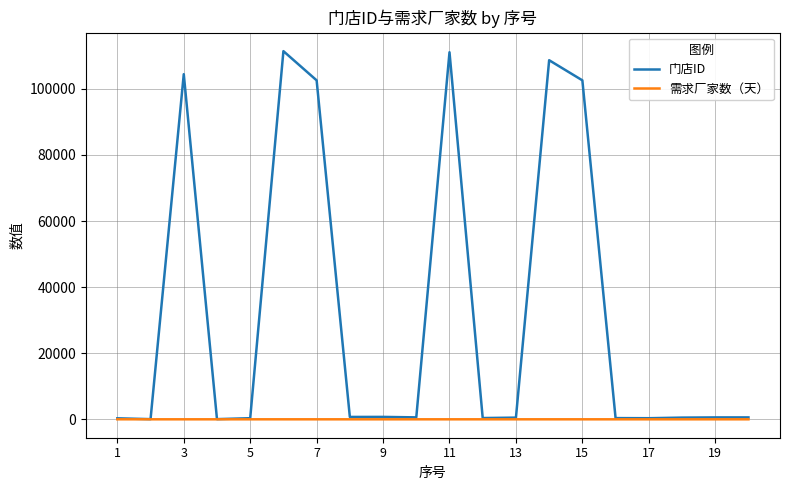

List the series in order of their peak value, lowest first.

需求厂家数（天）, 门店ID